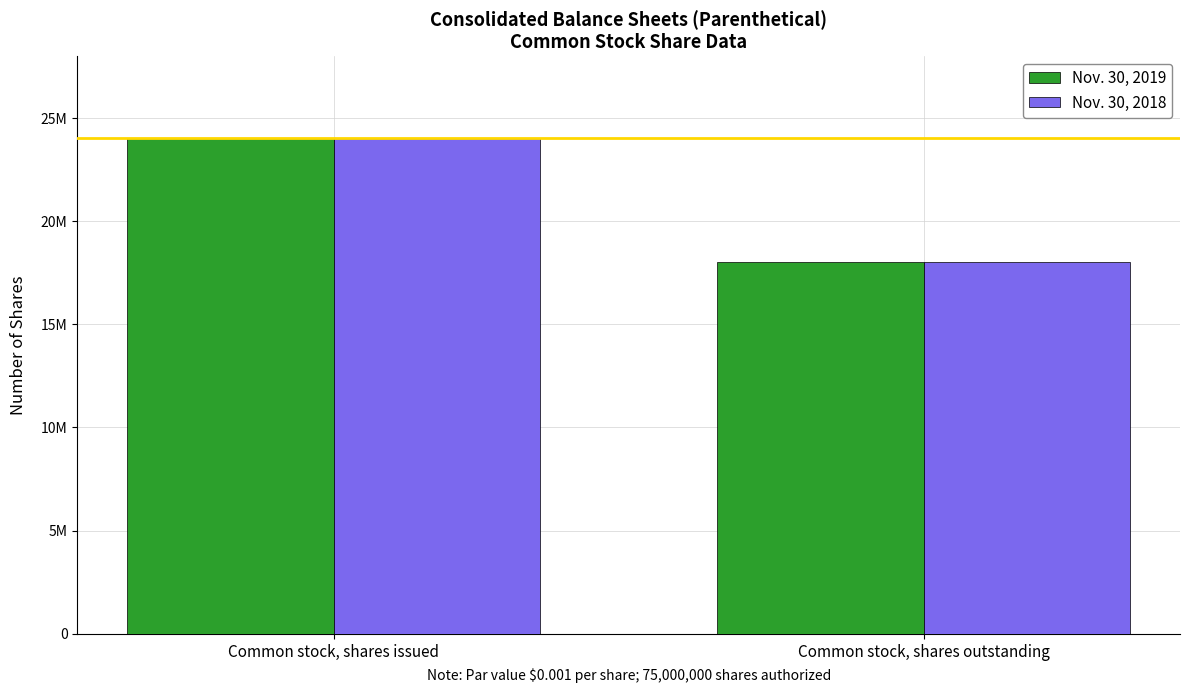

Reading right to left, list all the values displayed in this chart.

Nov. 30, 2019: Common stock, shares outstanding=18000000	Common stock, shares issued=24044000
Nov. 30, 2018: Common stock, shares outstanding=18000000	Common stock, shares issued=24044000